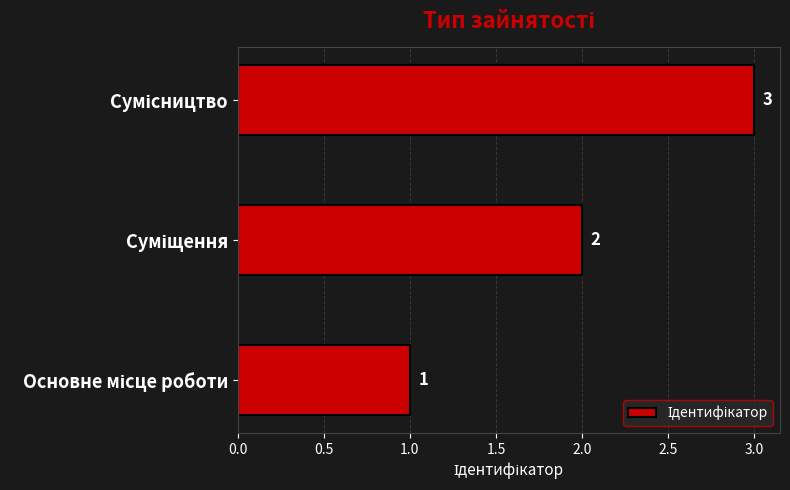

Does the chart contain any negative values?

No